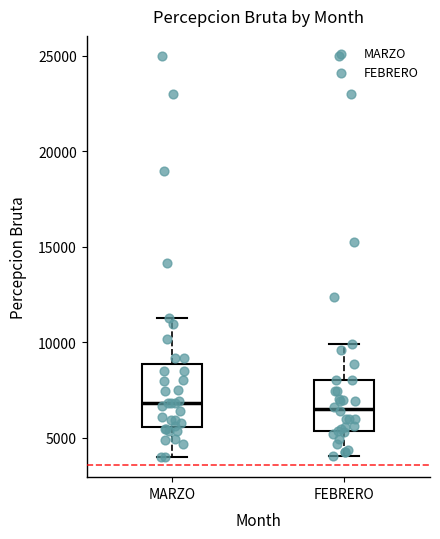

Which box is the tallest, from its lower edge to its upper edge?

MARZO